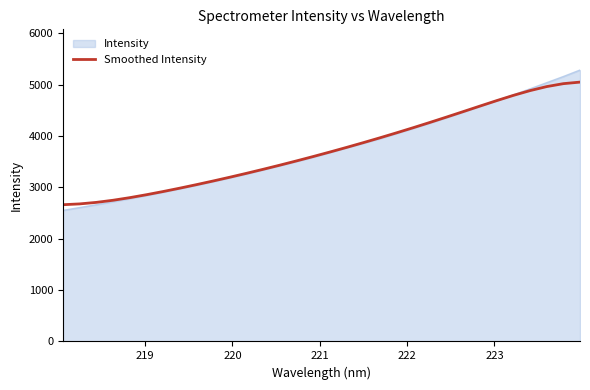

Which series has the largest range (max minus min)?

Intensity